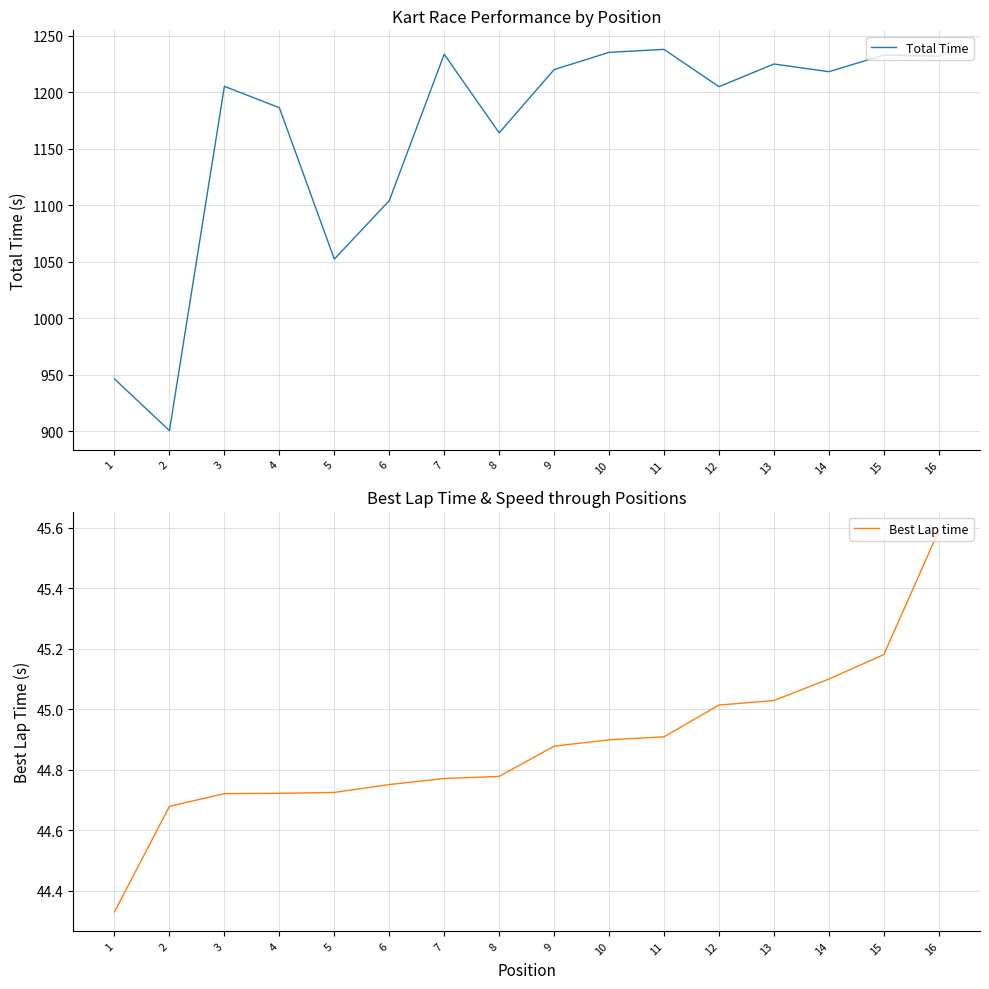

Is this an area chart (filled region under the line)?

No